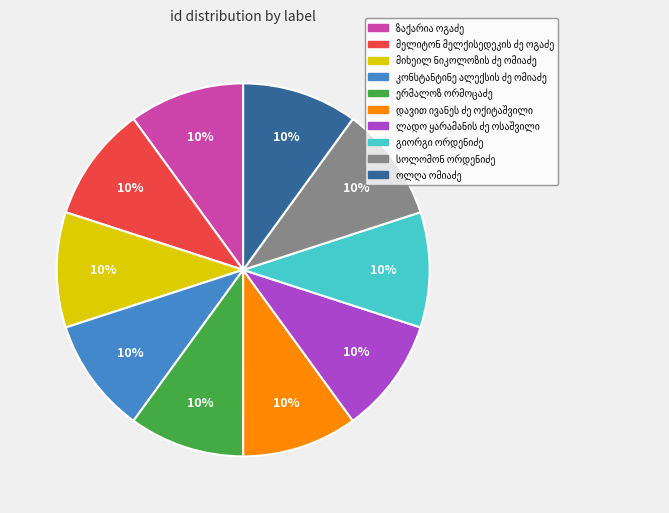

Does any single category account for the majority?

No